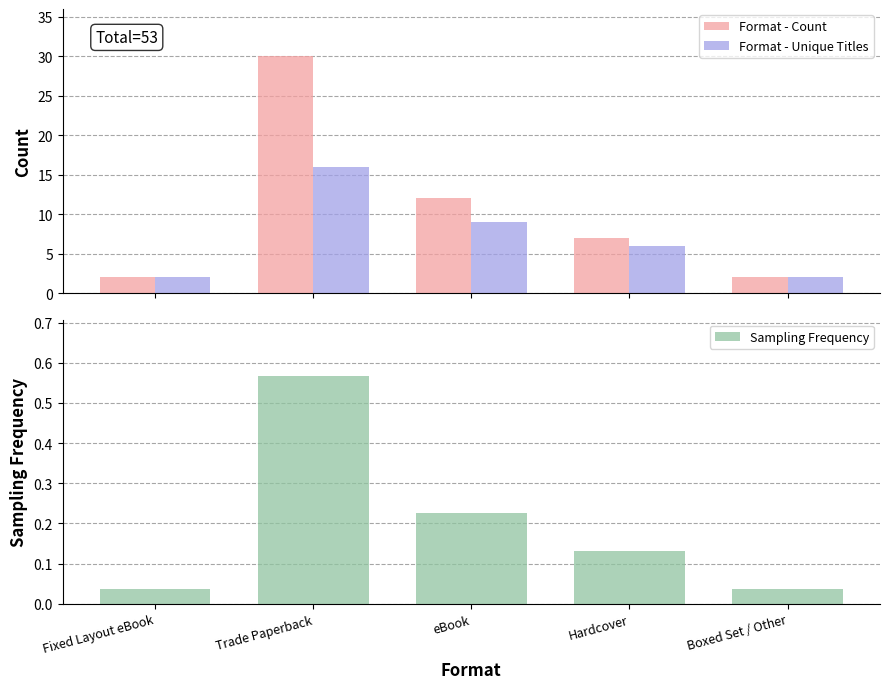

Where does the Format - Count series first go above 7?

Trade Paperback